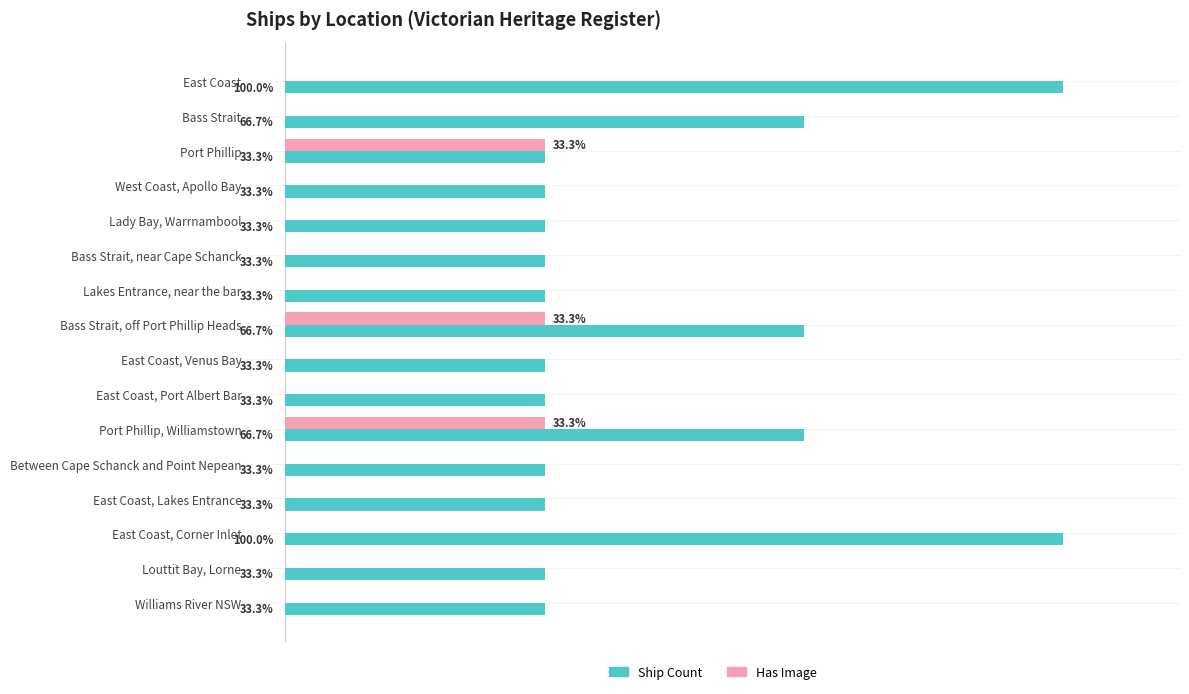

Which series has the largest total across all categories?

Ship Count